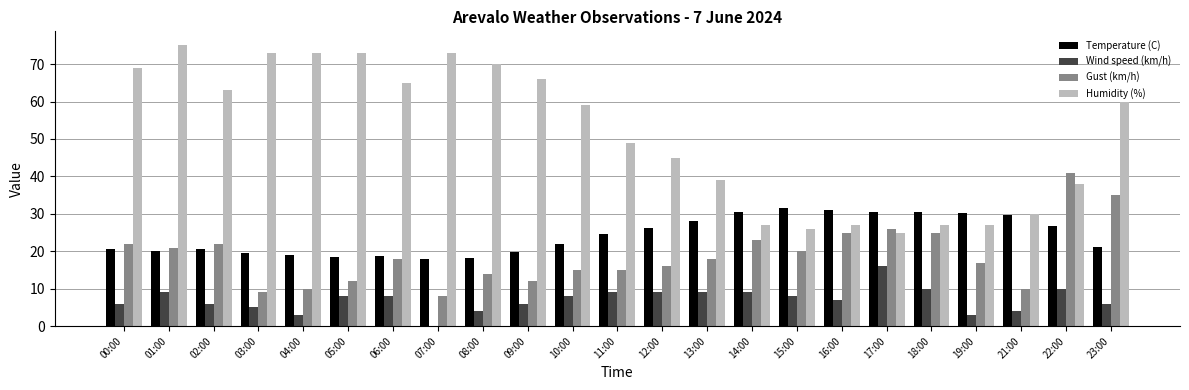

What is the maximum value shown in the chart?

75.0